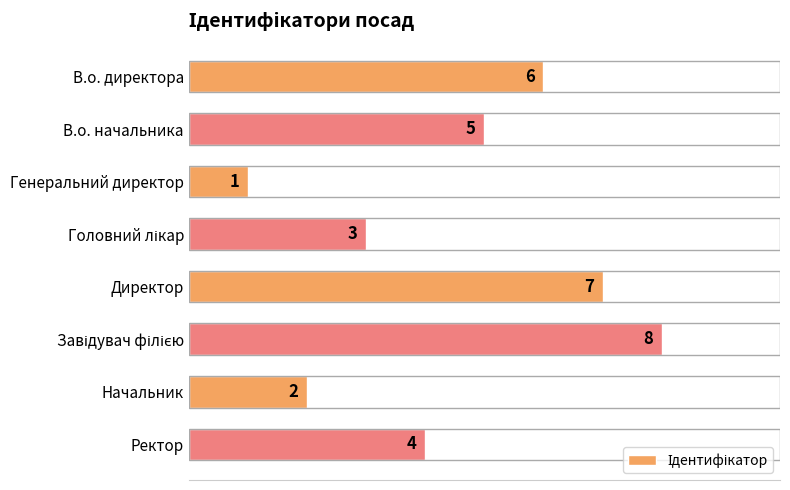

What is the ratio of the value at Директор to the value at В.о. начальника?

1.4